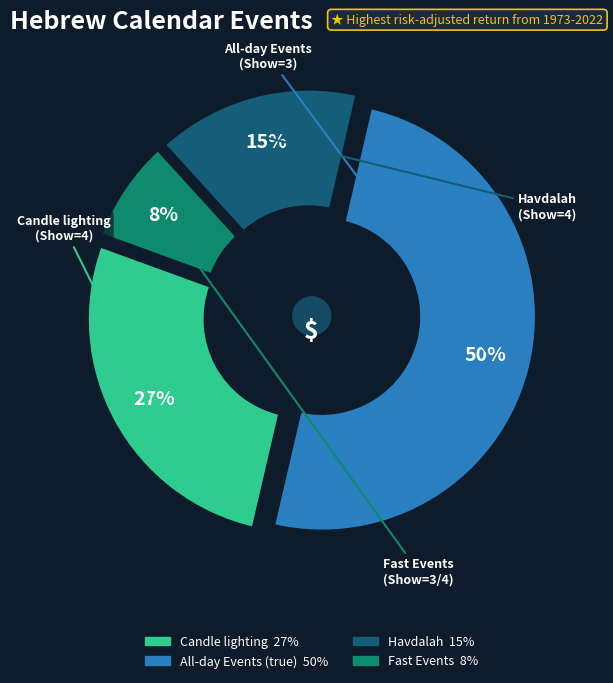

To the nearest percent, what is the average slice percentage?

25%